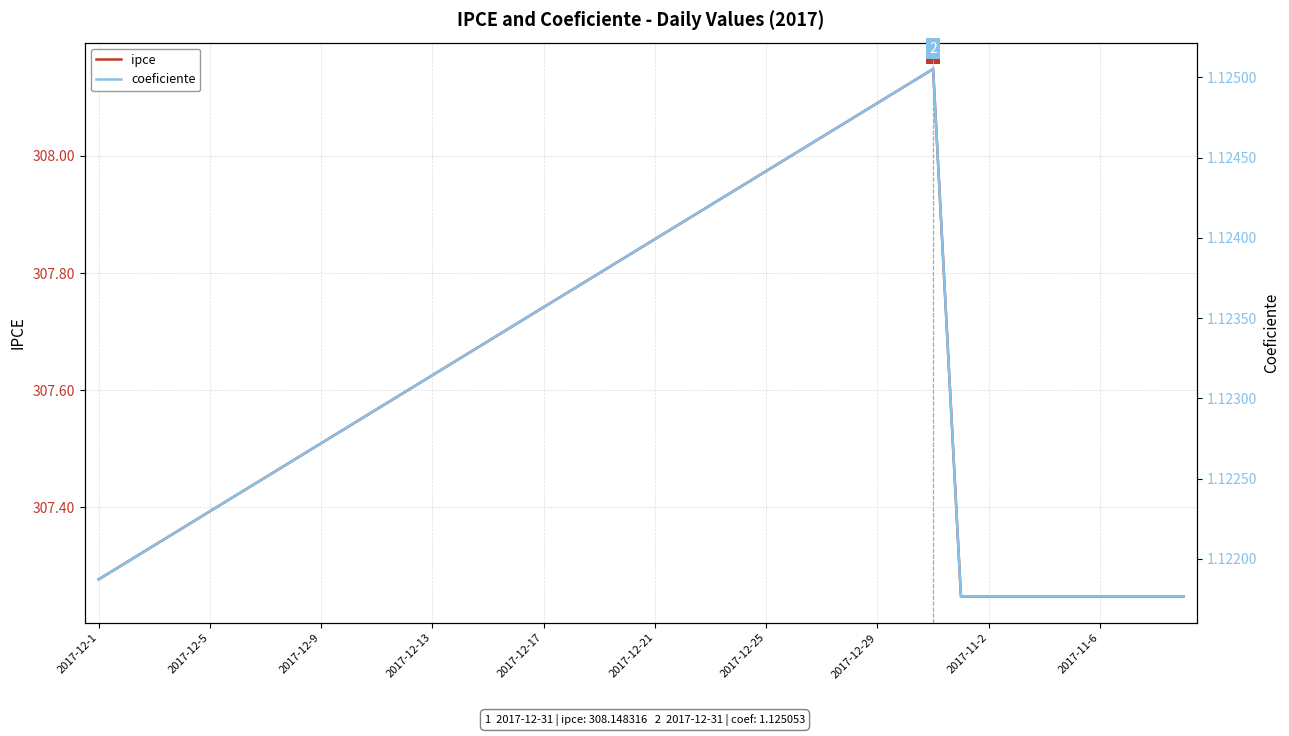

Between 22 and 18, which is larger?

22